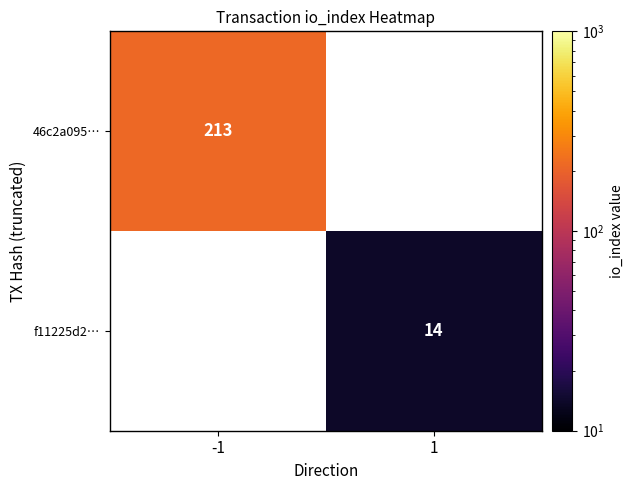

True or false: 46c2a095… has a value of 213 at -1.

True